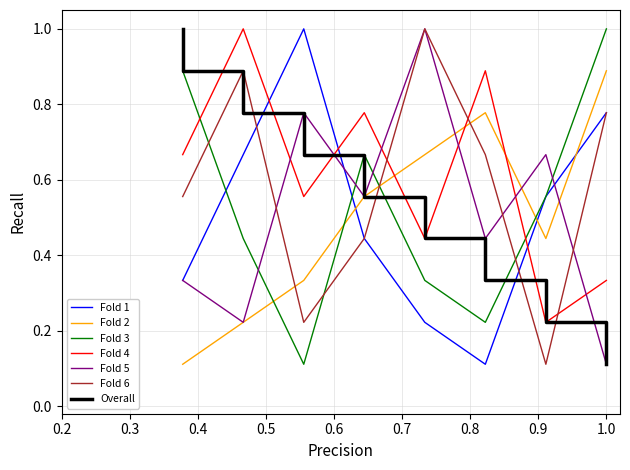

True or false: Fold 4 and Fold 5 cross at least once.

True